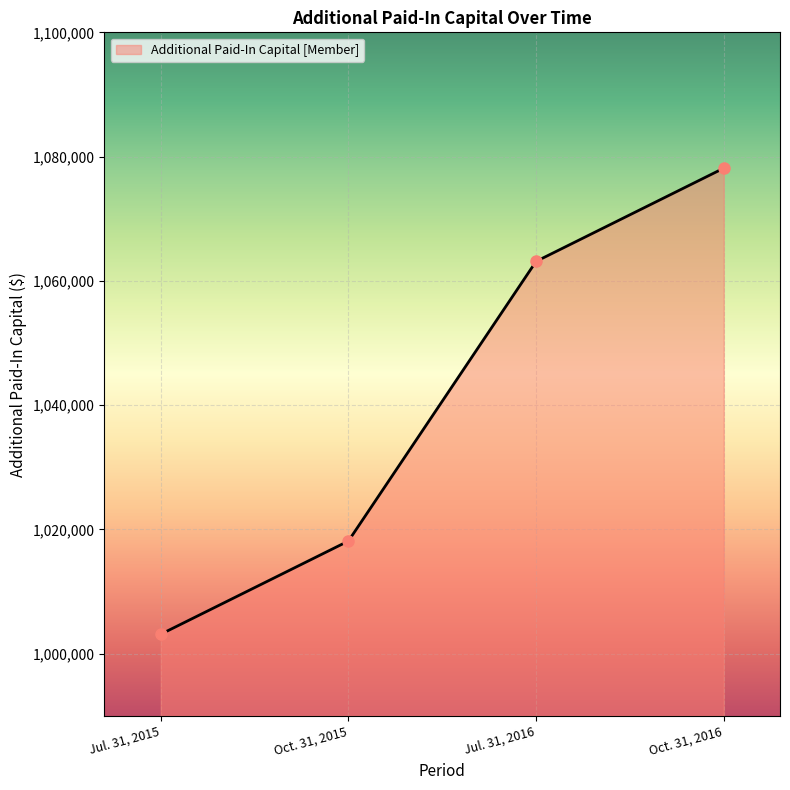

Reading left to right, transcribe all the data shown in this chart.

1003132	1018132	1063132	1078132